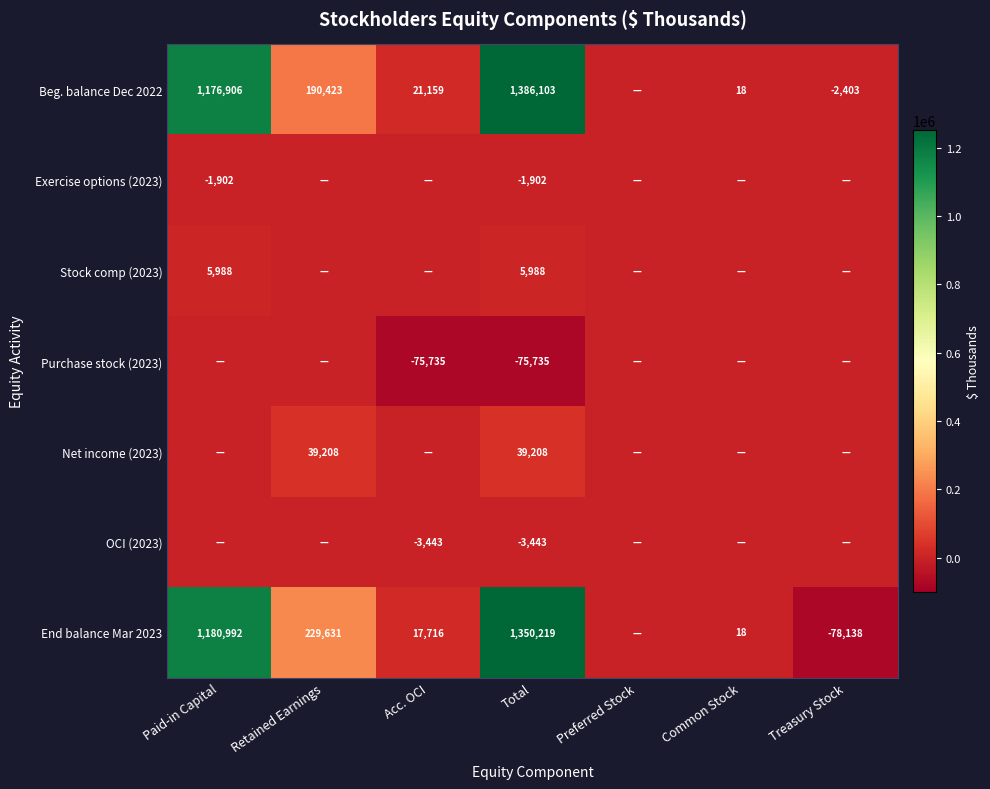

What is the difference between the Beg. balance Dec 2022 values at Acc. OCI and Common Stock?

21141